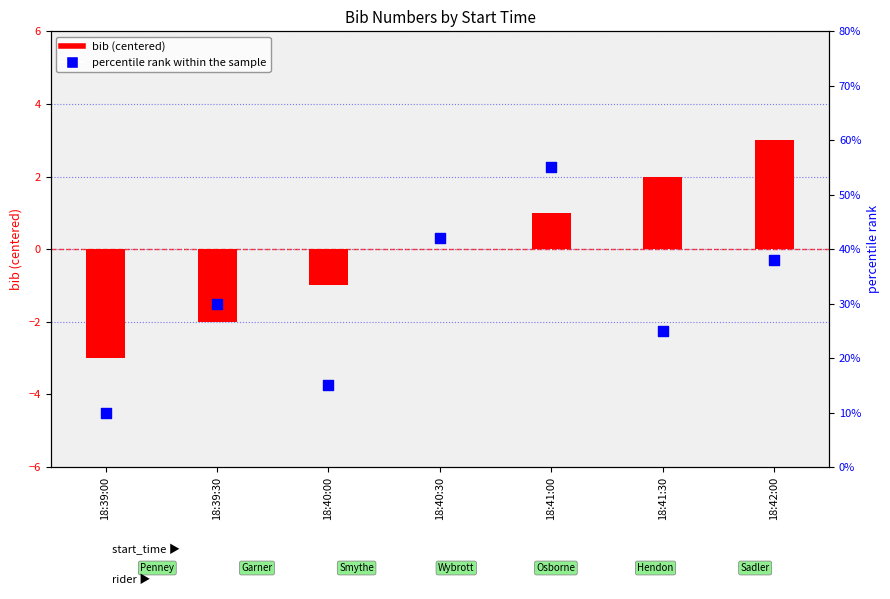

Is the value of bib (centered) at 18:40:30 greater than the value of percentile rank within the sample at 18:39:30?

No